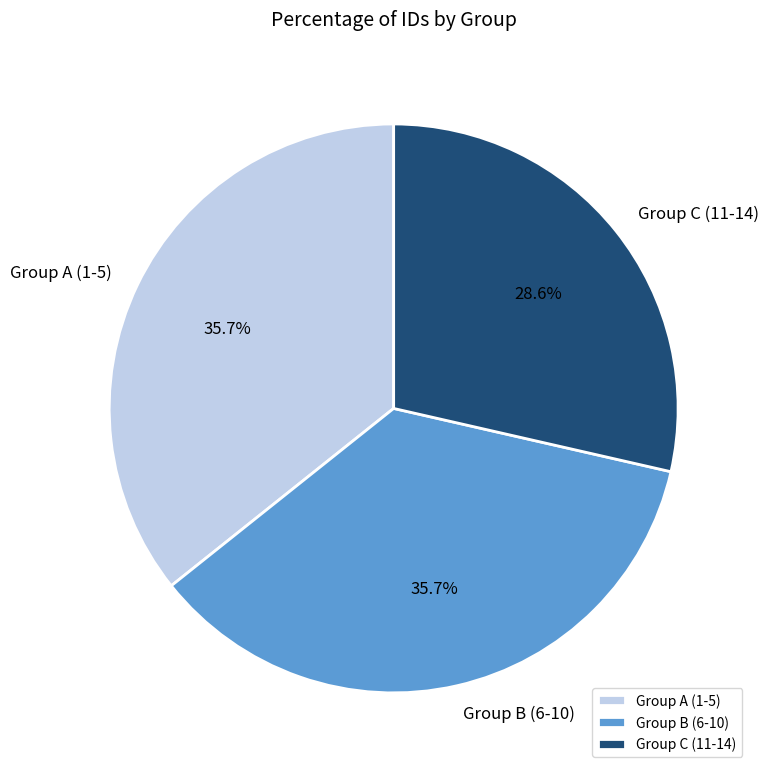

What is the smallest slice in the pie chart?

Group C (11-14)